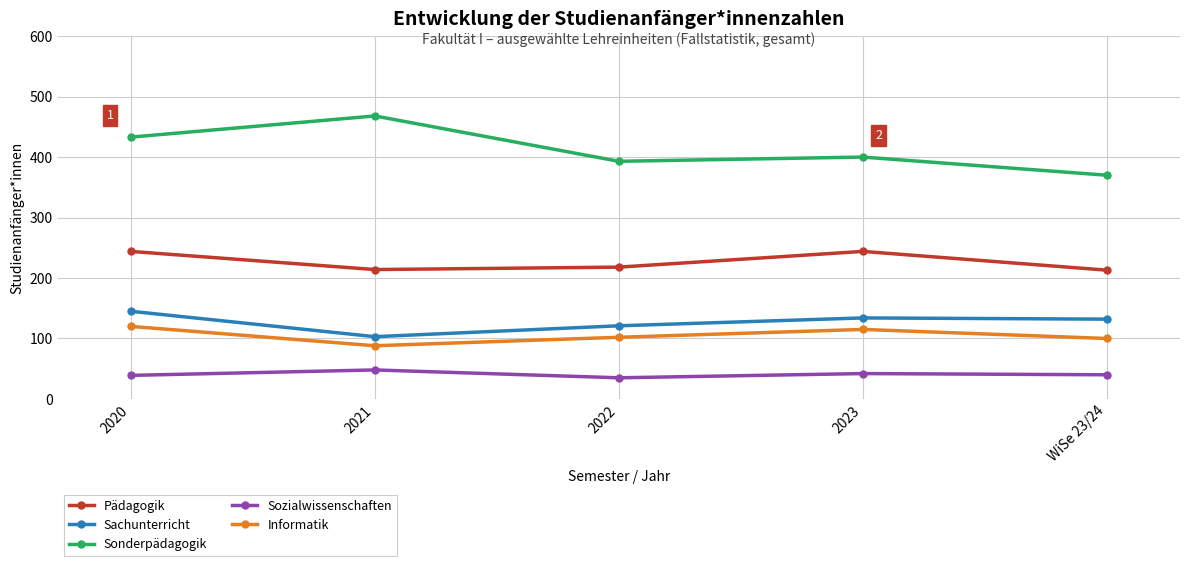

How many lines are shown in the chart?

5